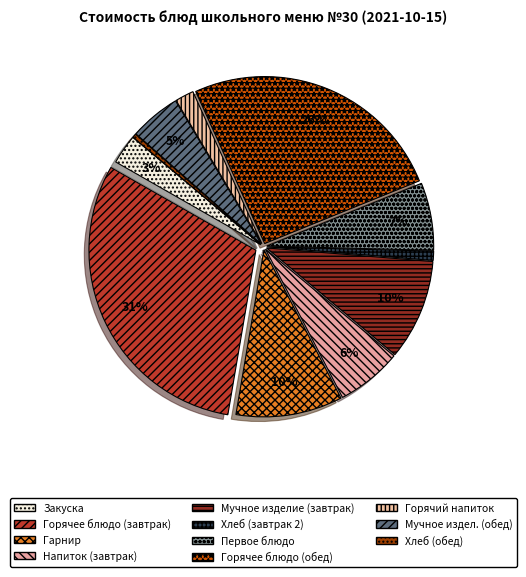

To the nearest percent, what portion does Мучное изделие (завтрак) represent?

10%